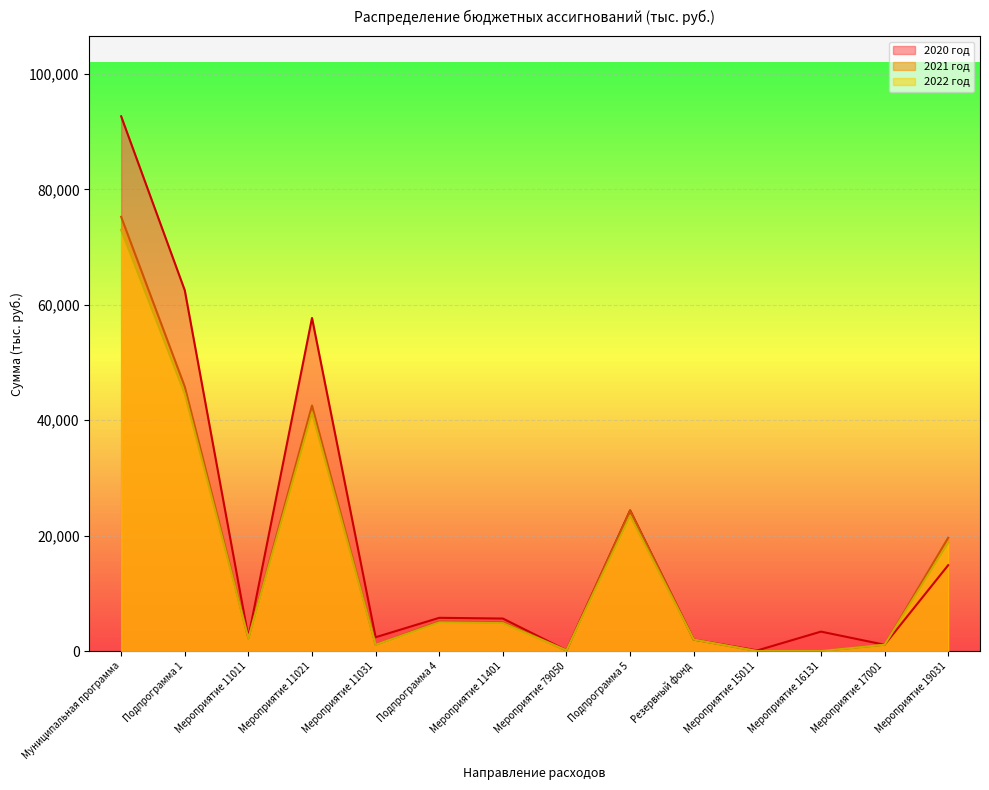

What is the label of the 2nd point from the left?

Подпрограмма 1